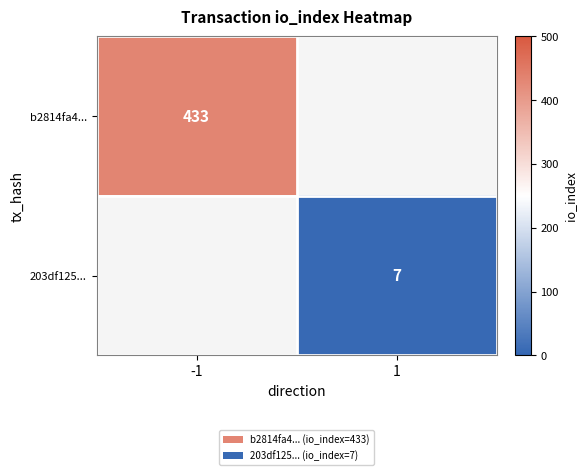

What is the smallest value displayed?

7.0